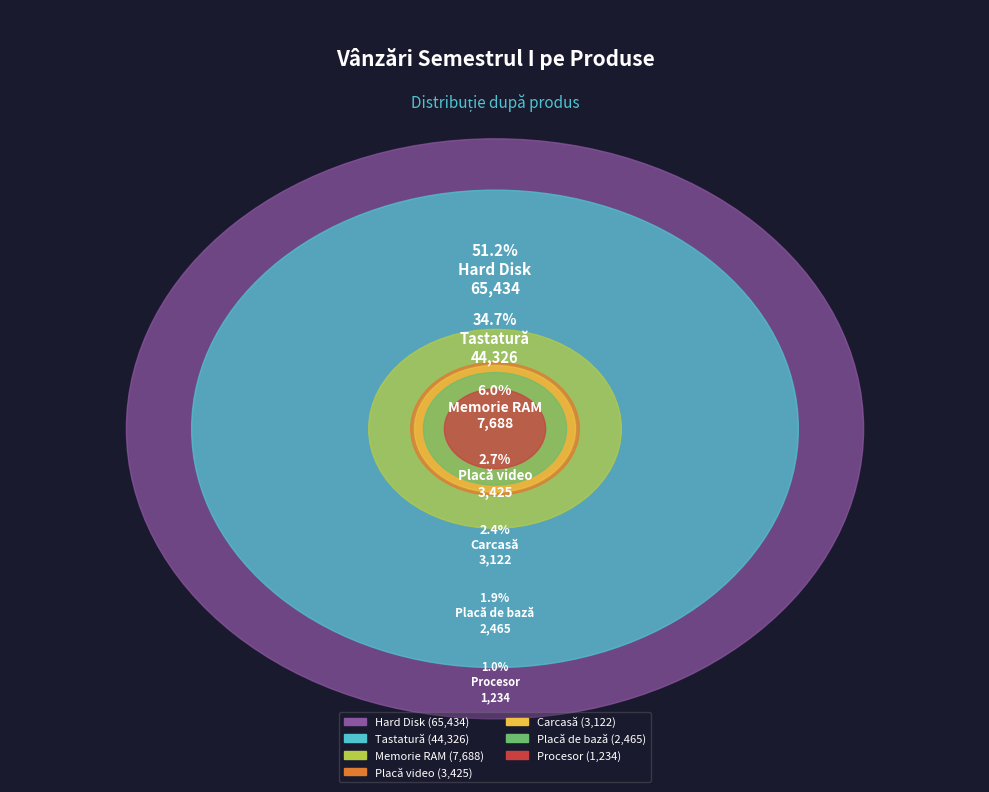

The Tastatură slice represents 35% of the pie. True or false?

True